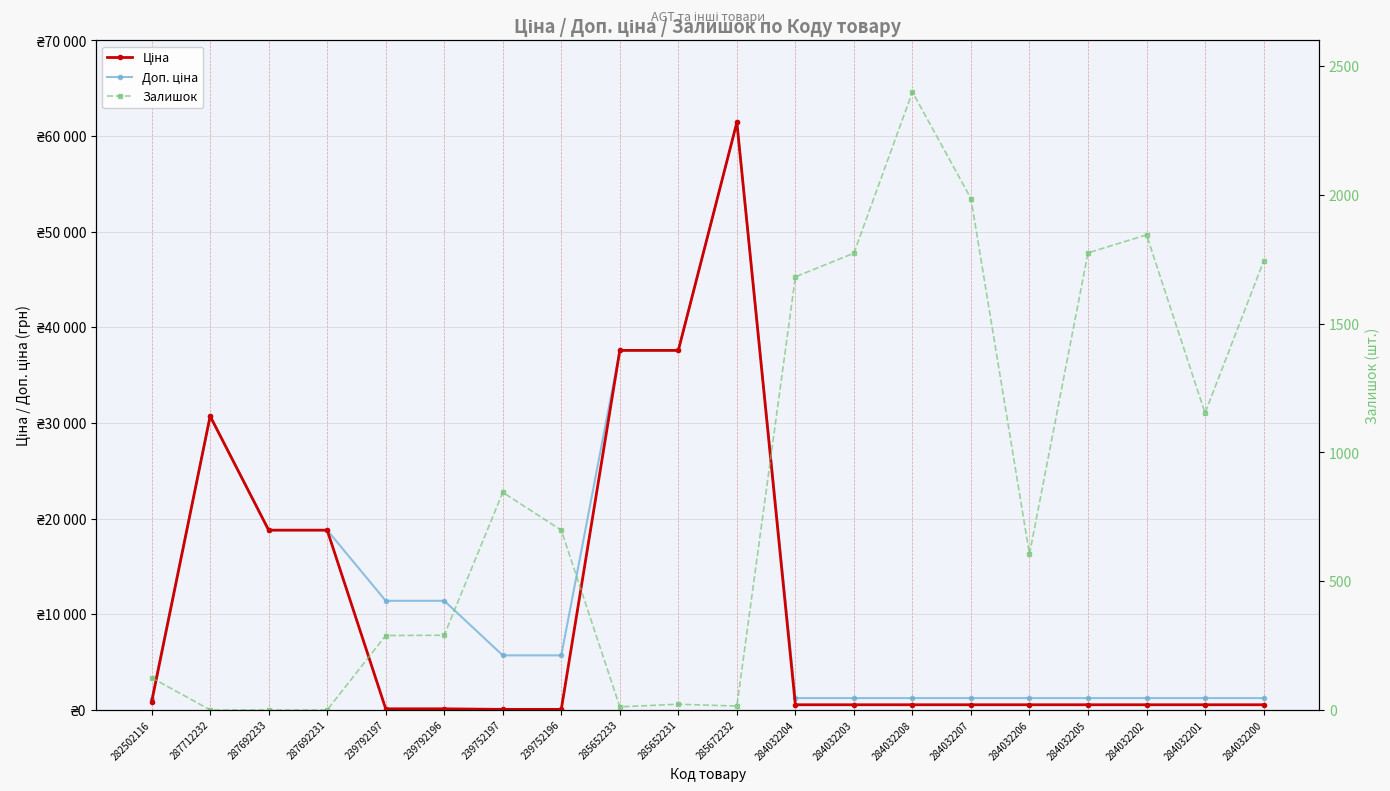

What is the difference between the Залишок values at 285672232 and 284032208?

2385.0